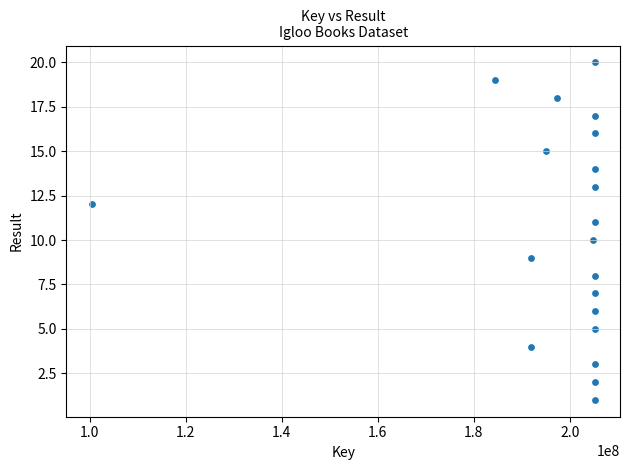

What is the range of X values (max minus min)?

104820147